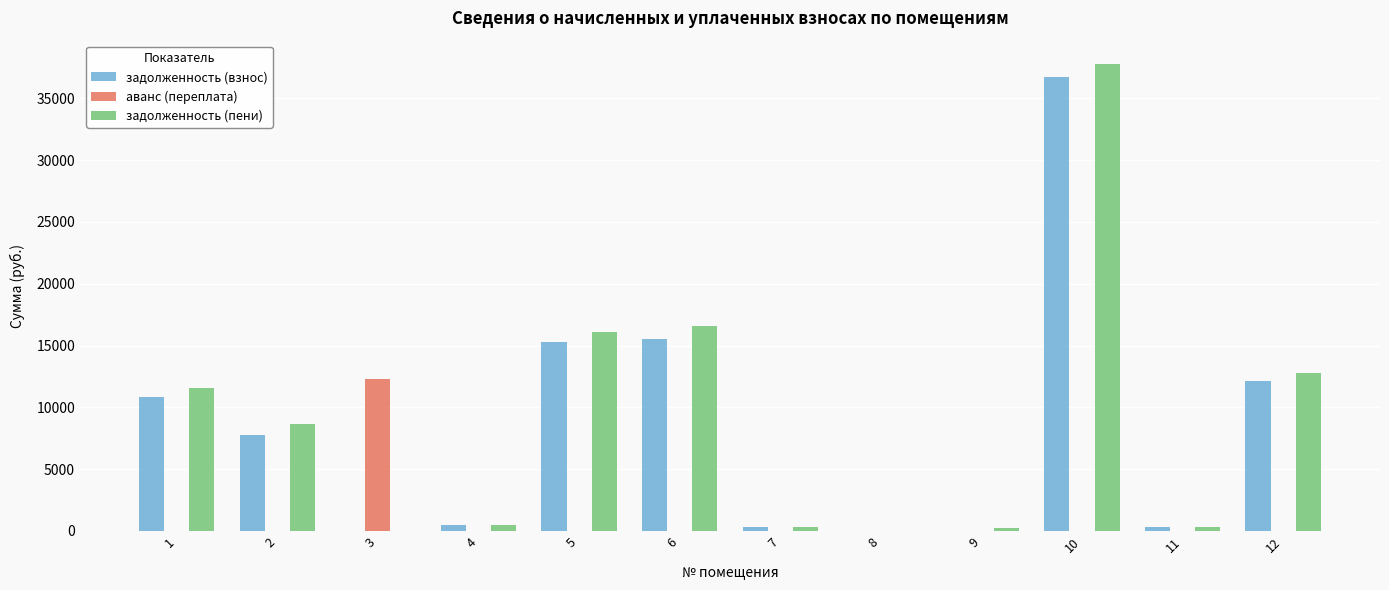

What is the sum of all задолженность (пени) values?

104880.9